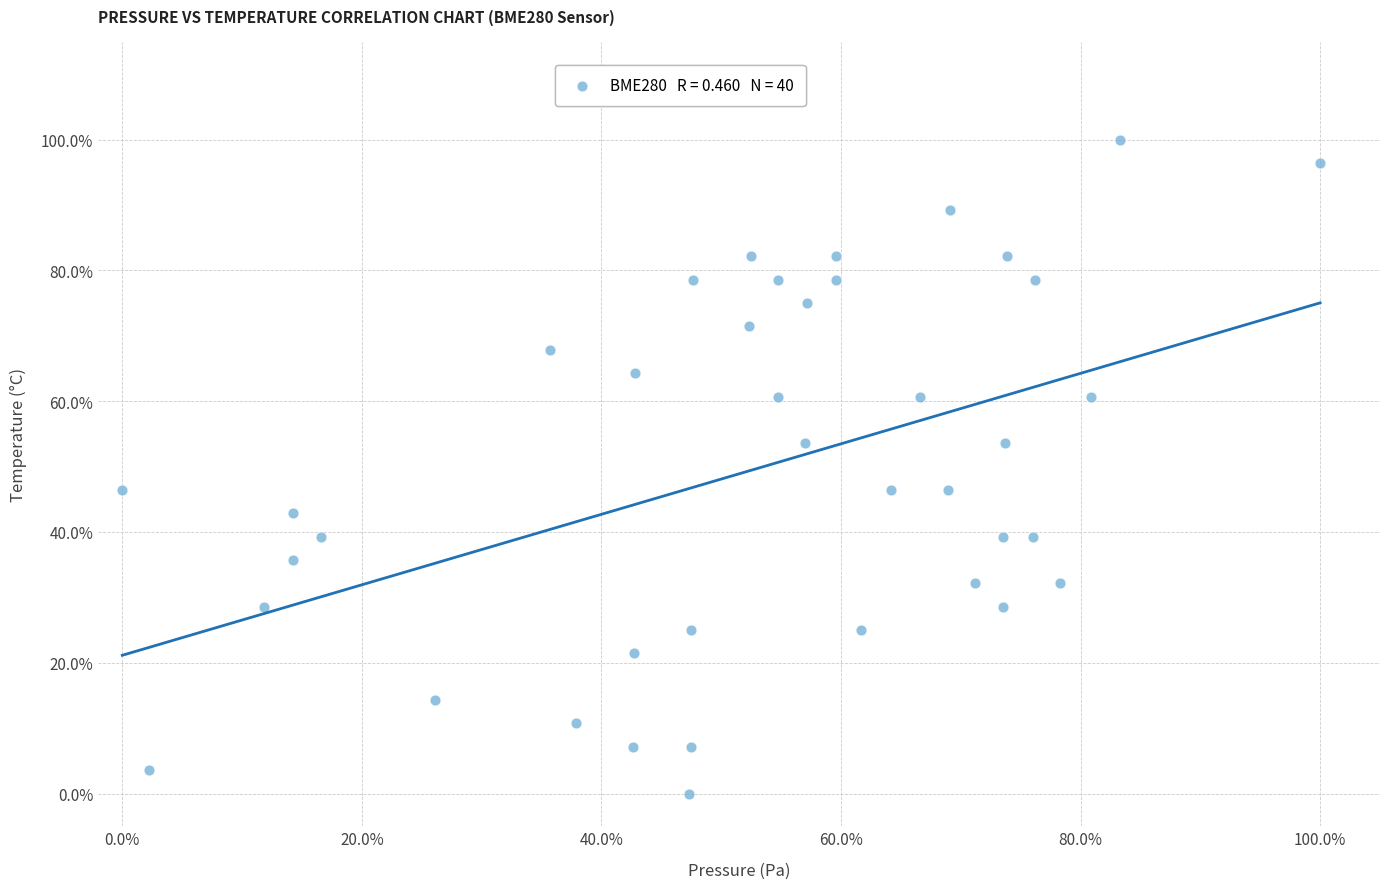

What is the range of X values (max minus min)?

100.0